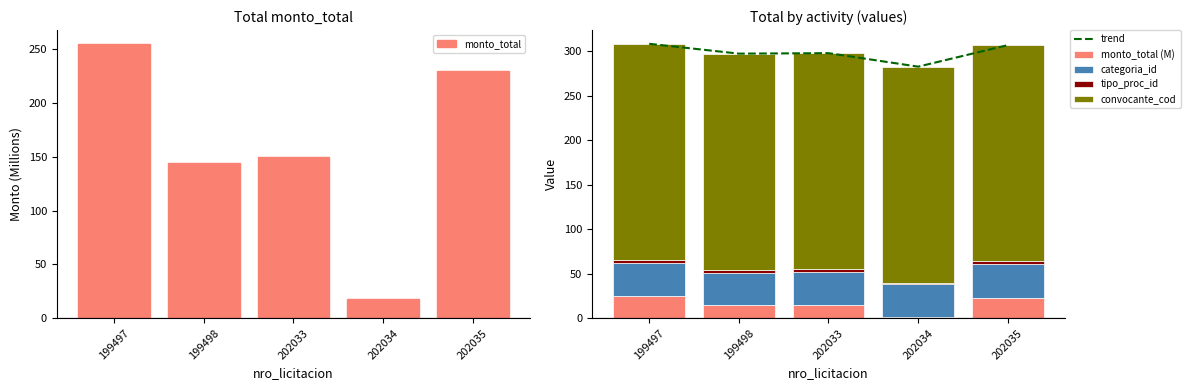

Is the value of convocante_cod at 199498 greater than the value of tipo_proc_id at 202034?

Yes